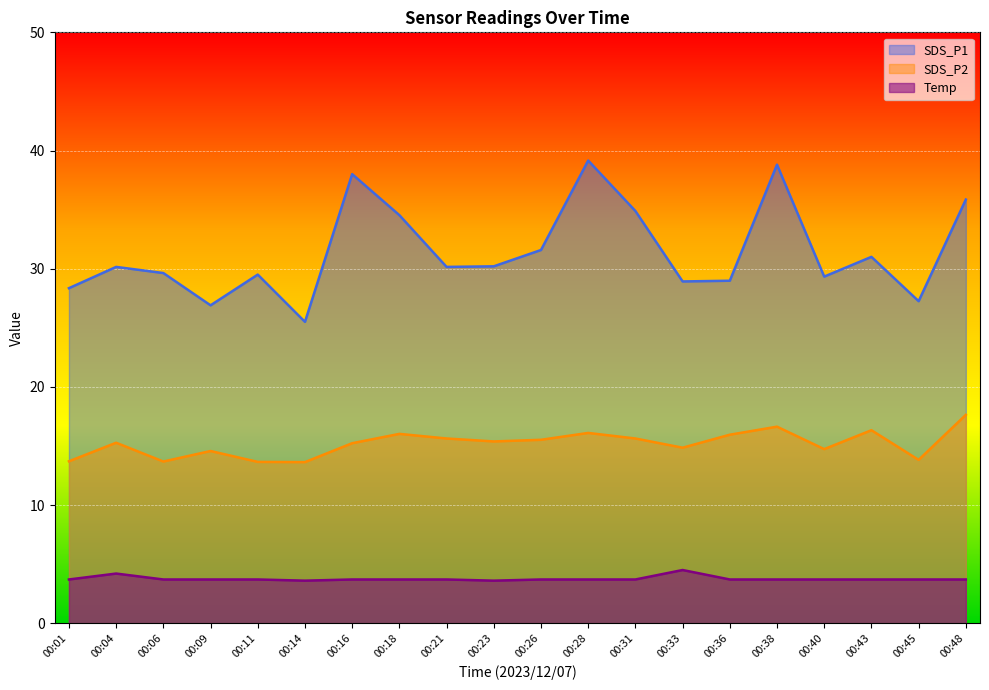

What is the maximum value for SDS_P1?

39.1